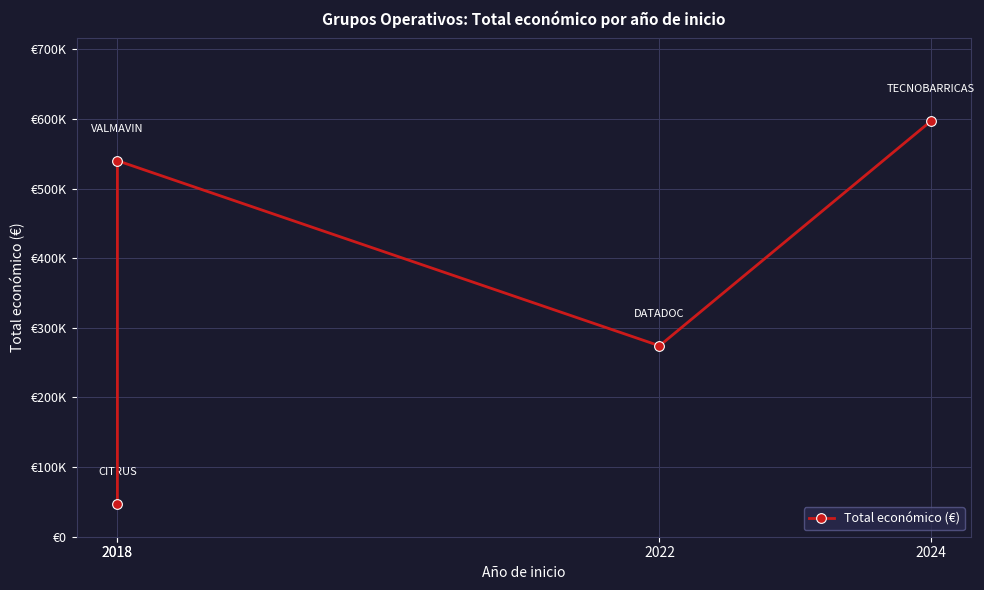

Where does the data first go above 540000?

2024